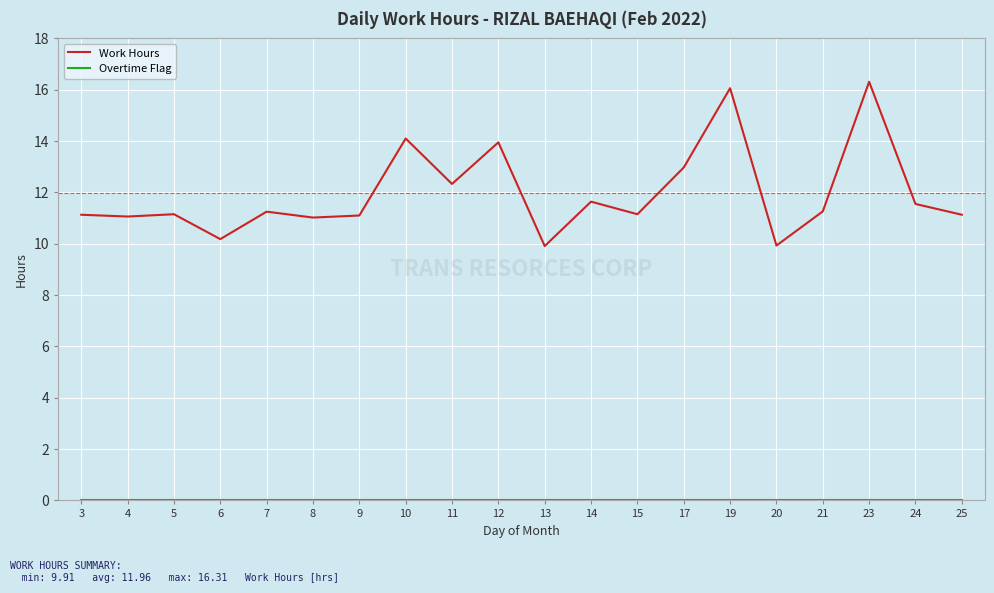

What is the maximum value shown in the chart?

16.3